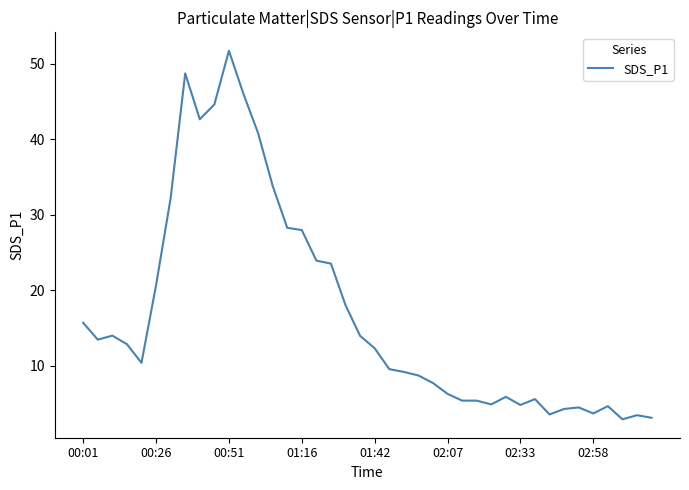

What is the smallest value displayed?

2.9